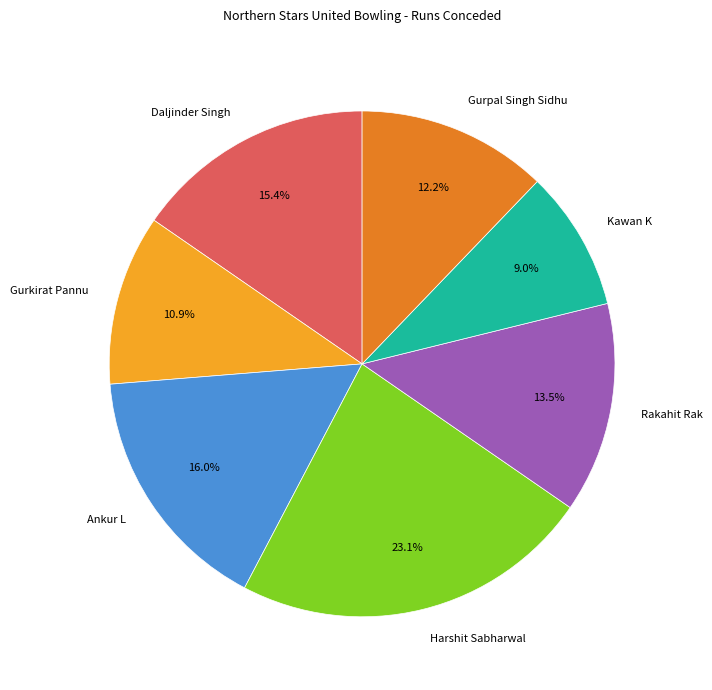

To the nearest percent, what is the combined percentage of Gurpal Singh Sidhu and Daljinder Singh?

28%